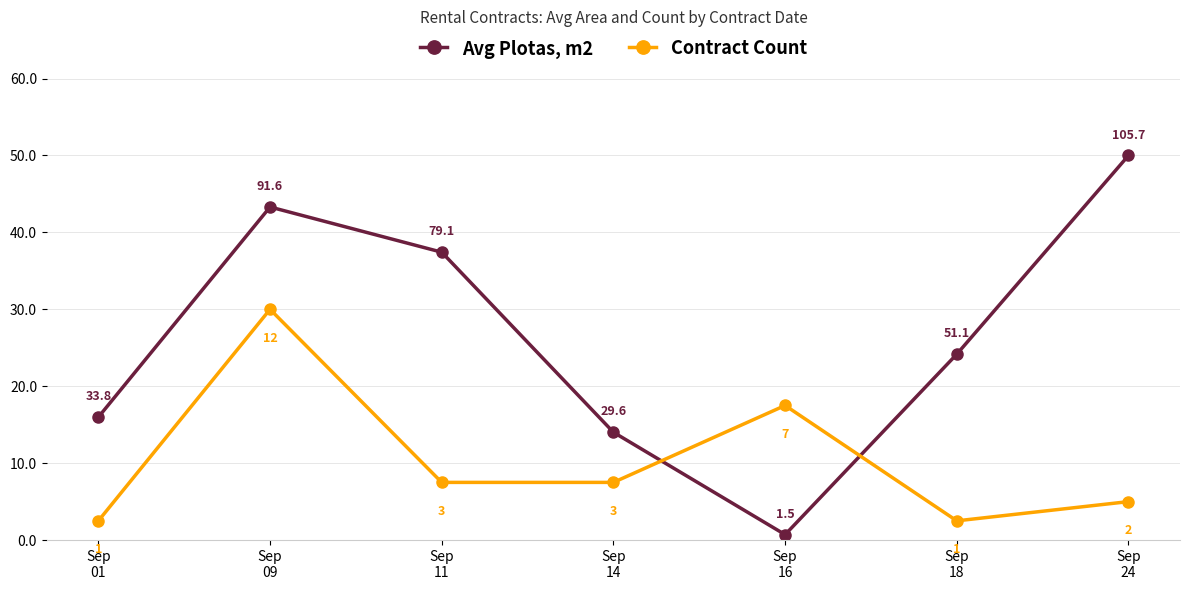

What is the value of the Avg Plotas, m2 point at the 2nd from the left?

43.3